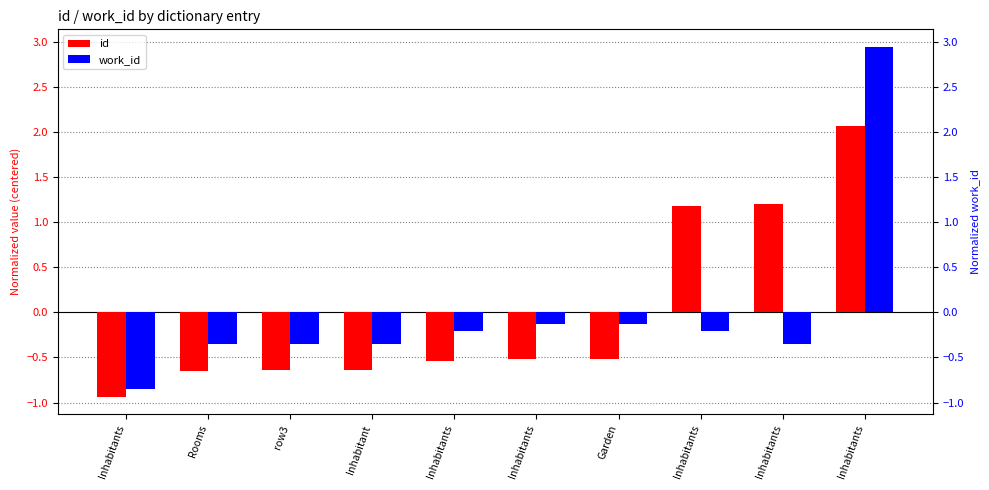

At how many categories does at least one series exceed 0?

3